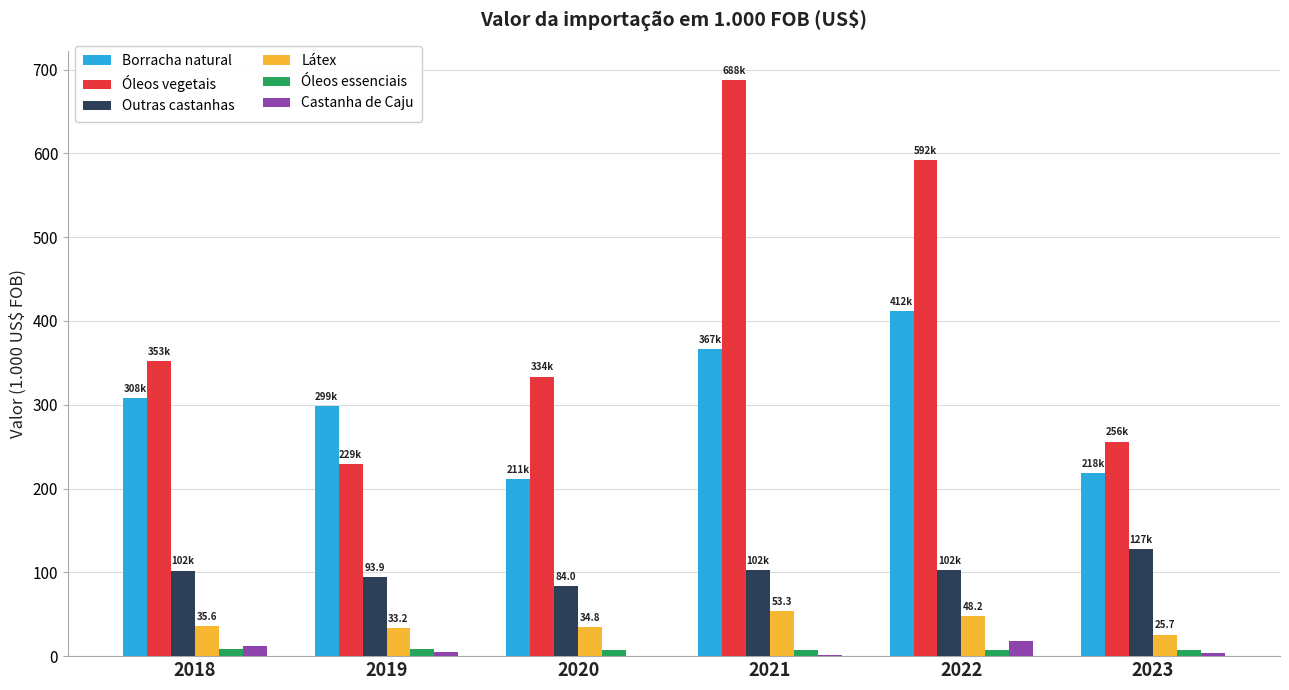

What are all the series names shown in the legend?

Borracha natural, Óleos vegetais, Outras castanhas, Látex, Óleos essenciais, Castanha de Caju